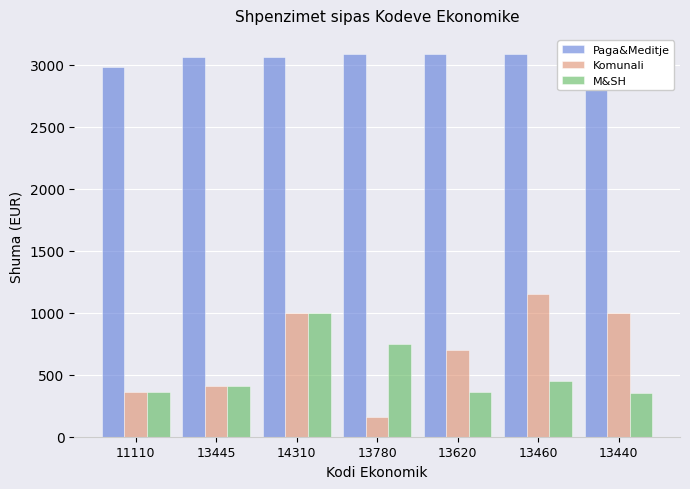

What is the difference between the highest and lowest values at 13445?

2658.2